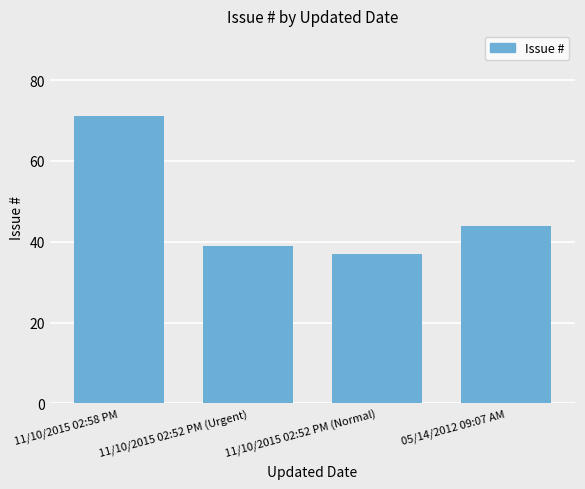

What is the change in value from 11/10/2015 02:58 PM to 11/10/2015 02:52 PM (Normal)?

-34